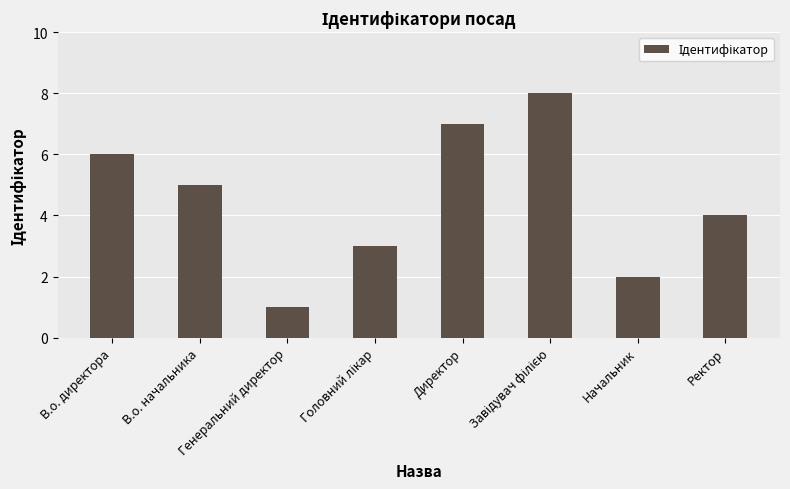

What is the greatest value displayed?

8